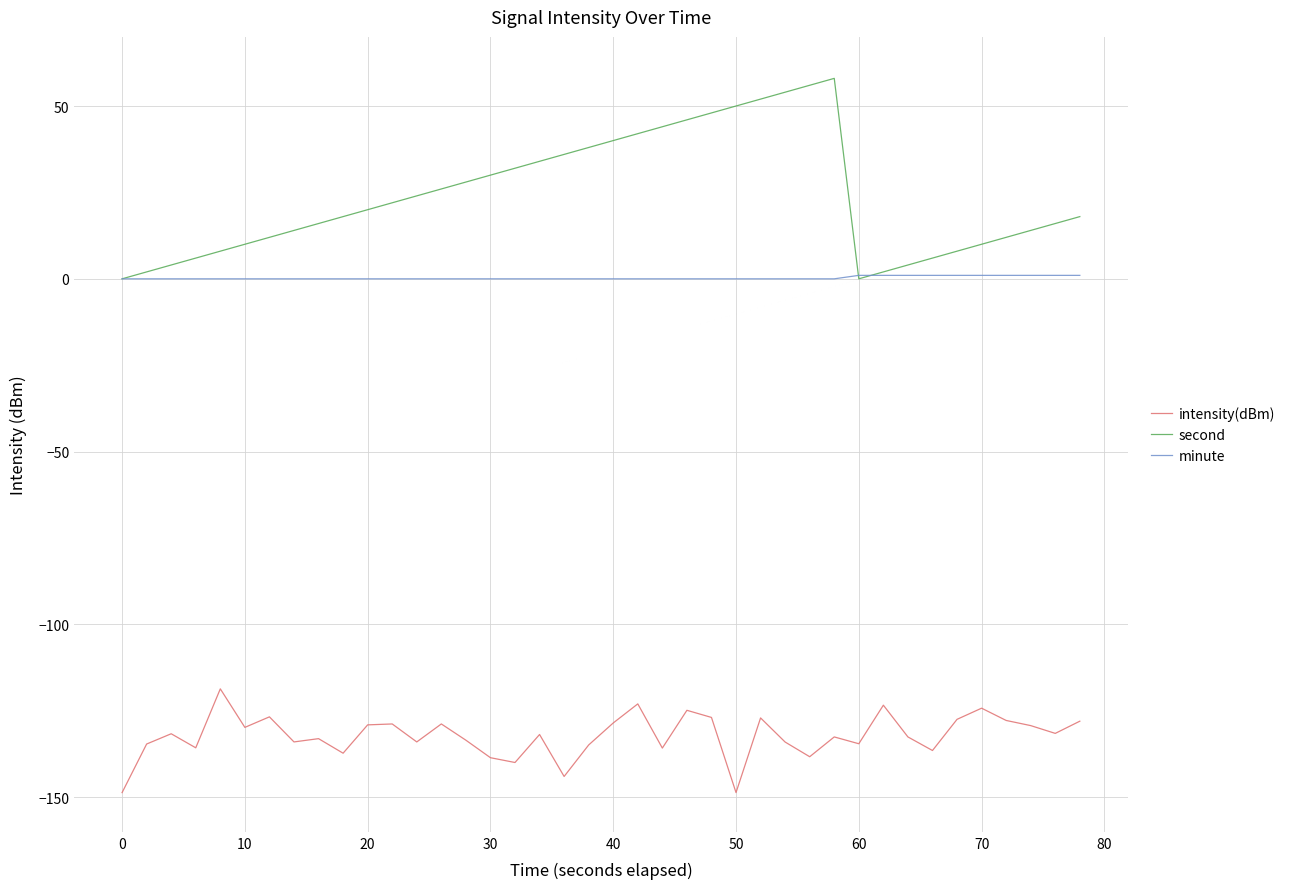

True or false: minute and intensity(dBm) cross at least once.

False